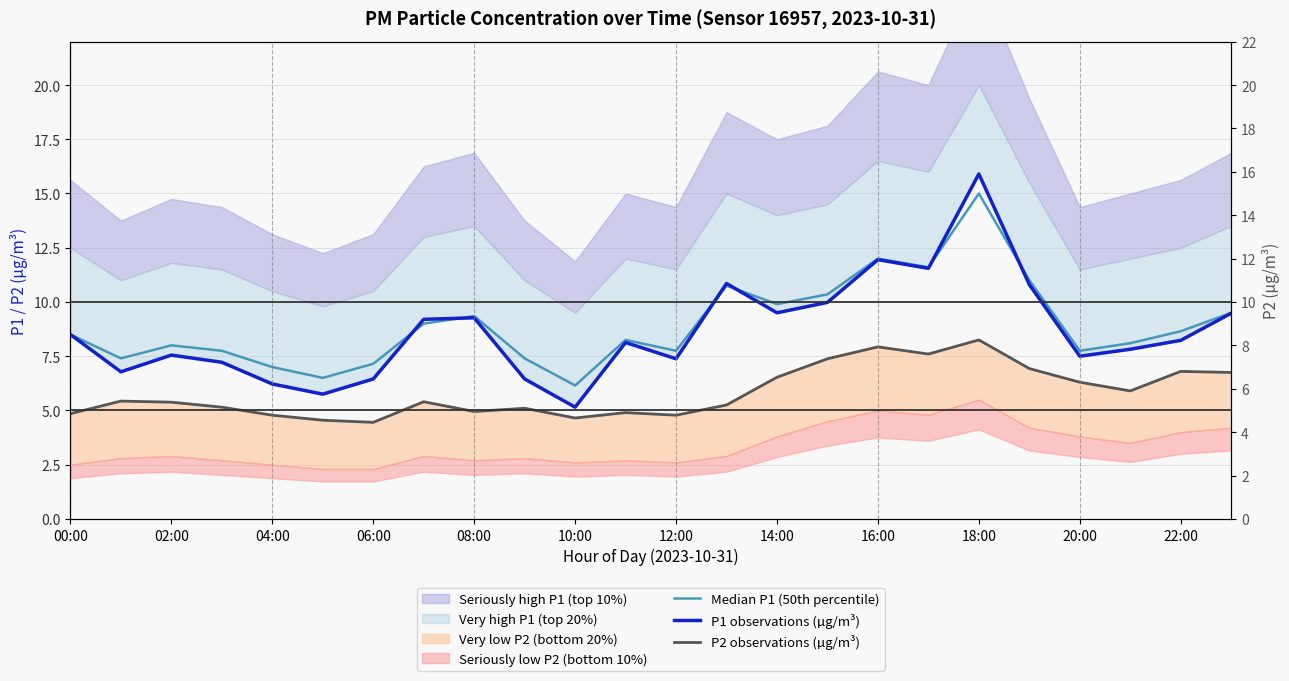

Which has a higher value, 12:00 or 10:00?

12:00